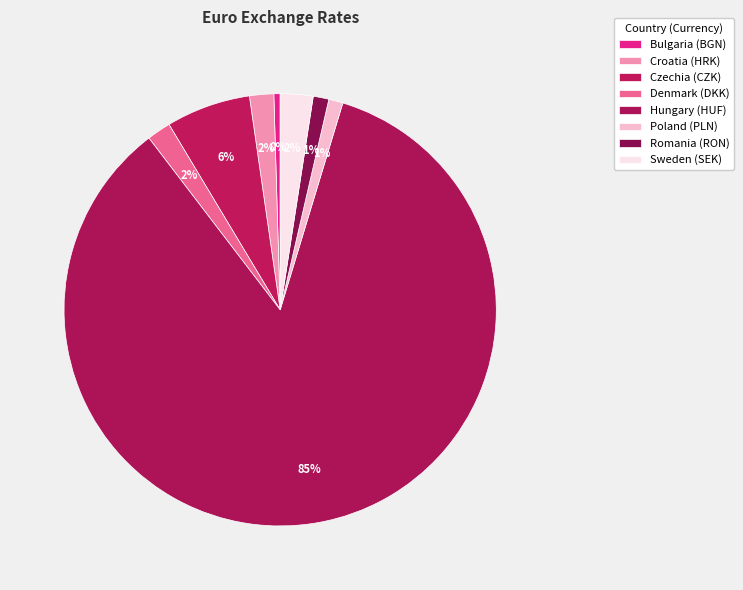

Which slice is the largest?

Hungary (HUF)